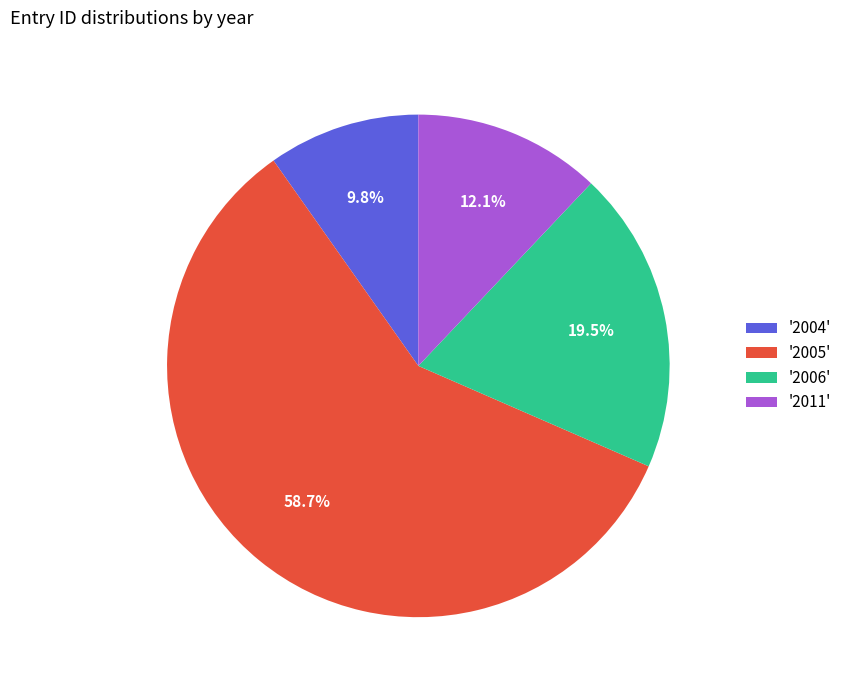

What is the majority slice?

'2005'